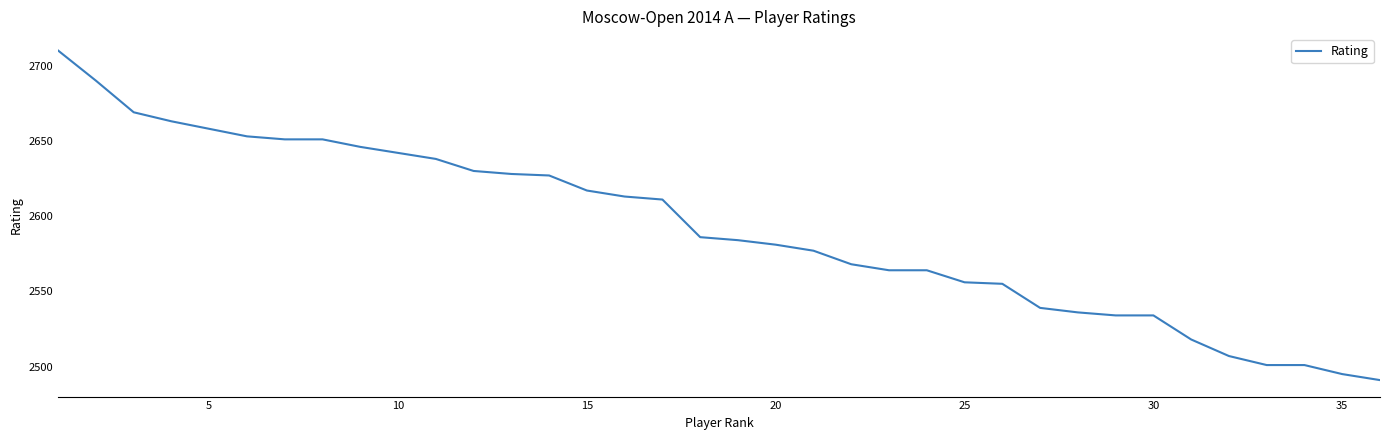

What is the sum of all values?

93288